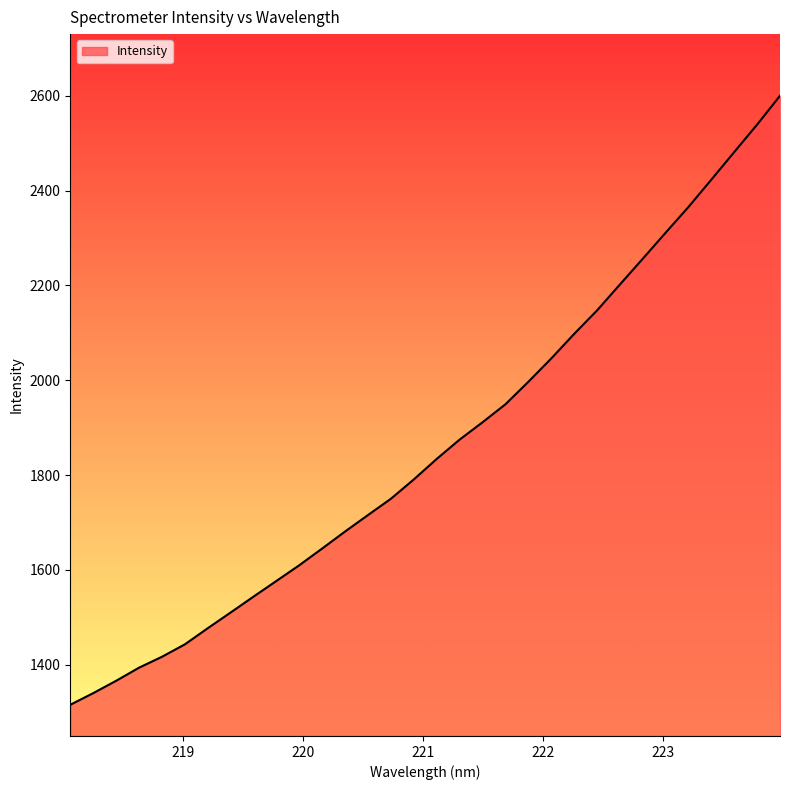

How many lines are shown in the chart?

1